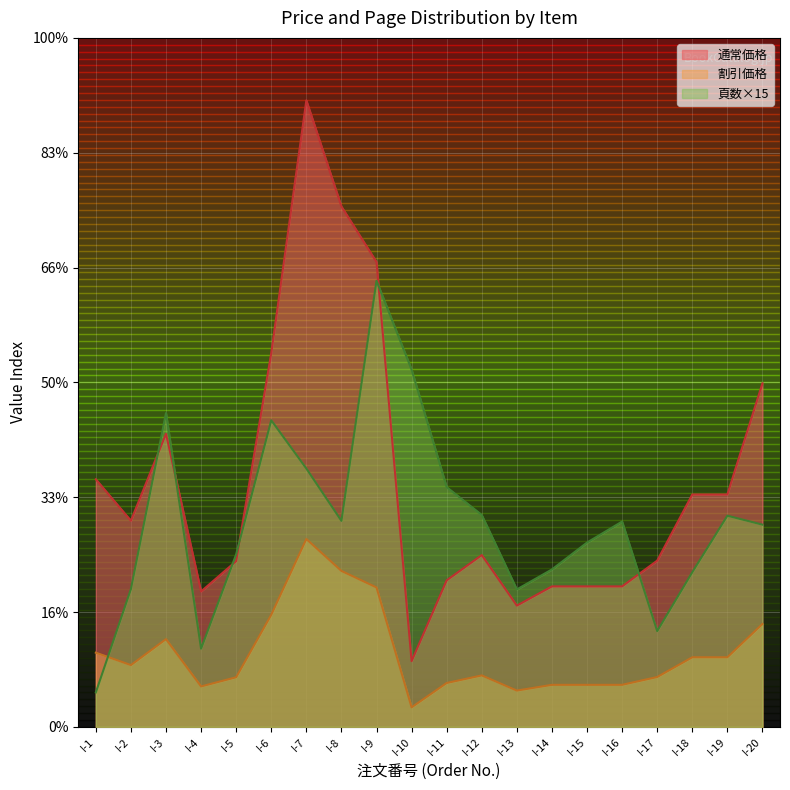

Which series has the largest total across all categories?

通常価格